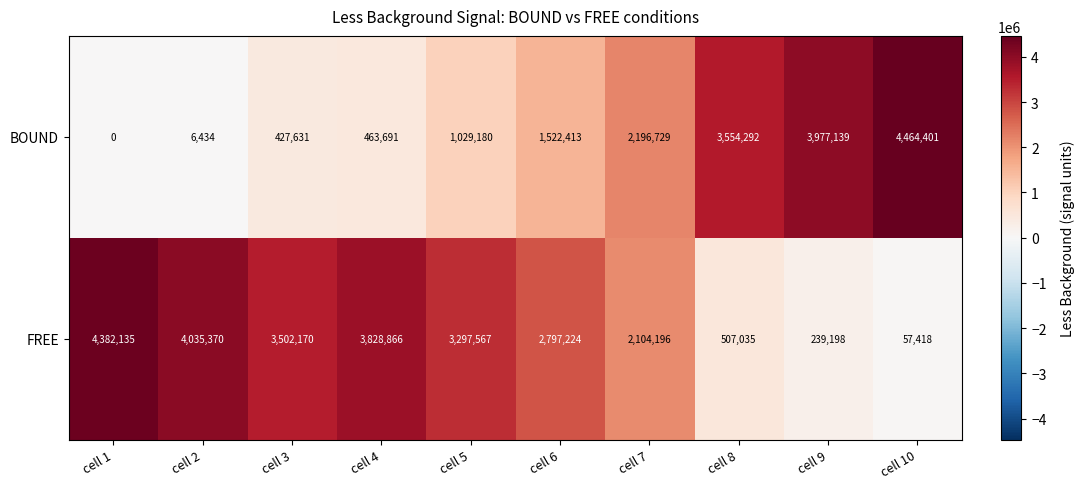

How many series are shown in this chart?

2